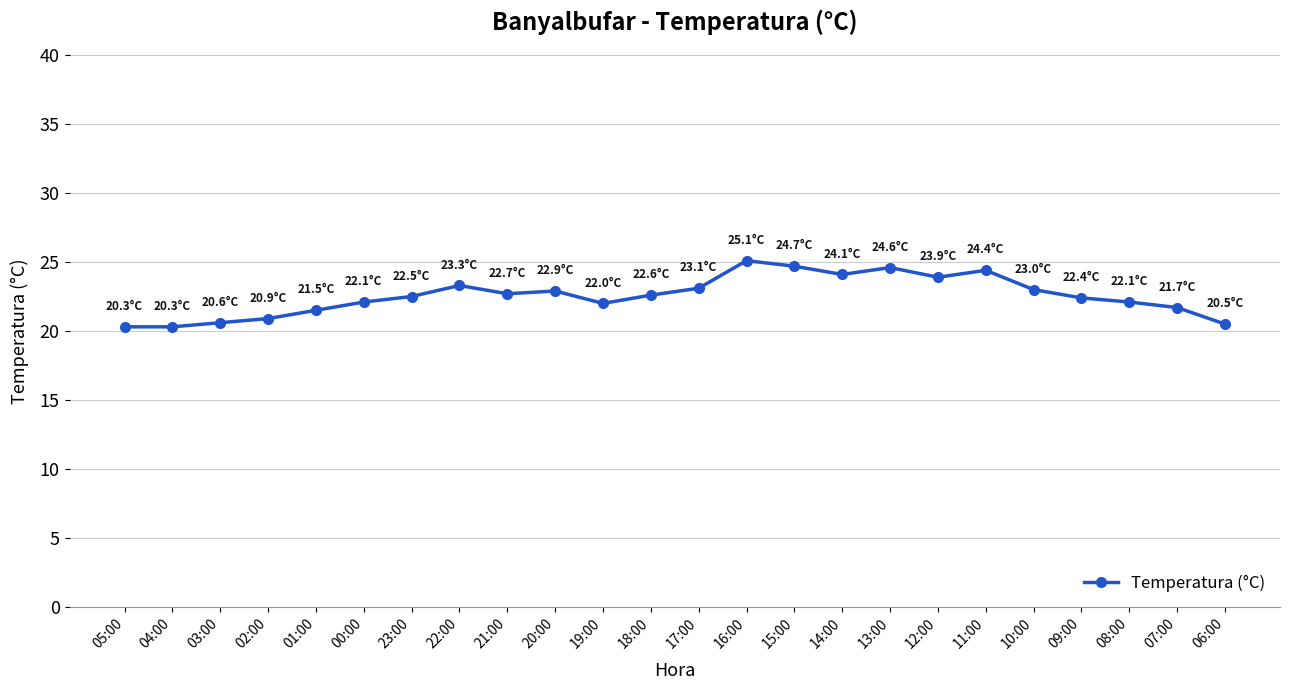

True or false: there are more than 0 points higher than both neighbors.

True